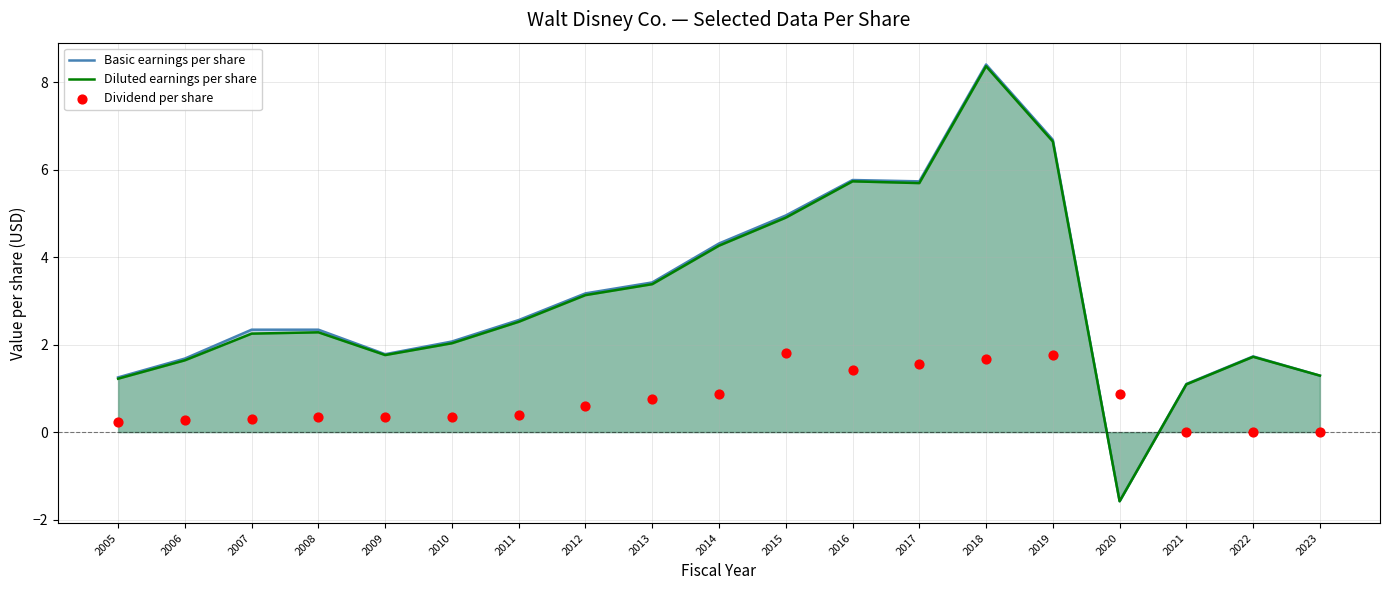

At which category is the sum across all series the highest?

2018